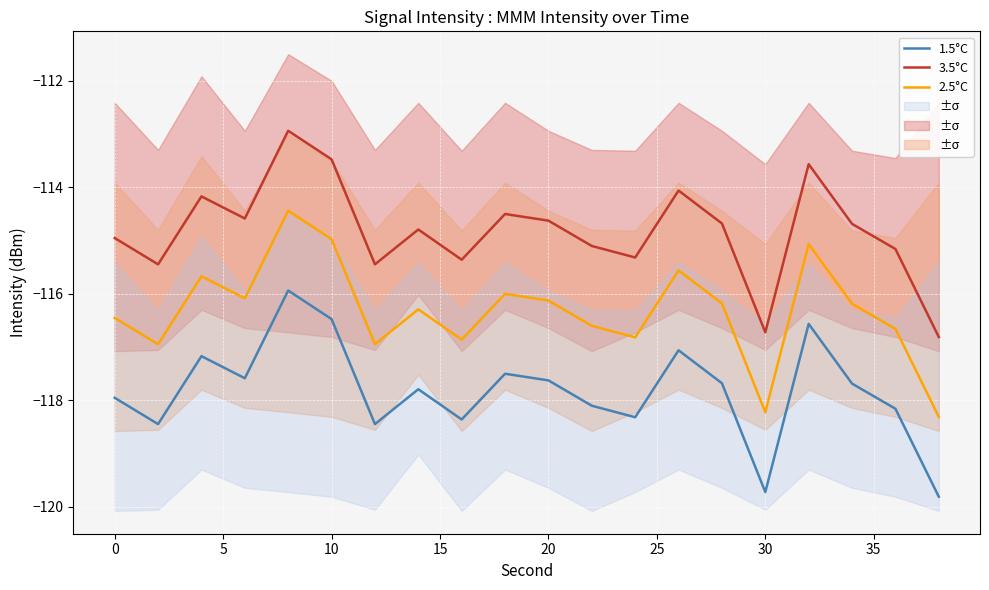

True or false: 2.5°C has a value of -33.5 at 0.

False